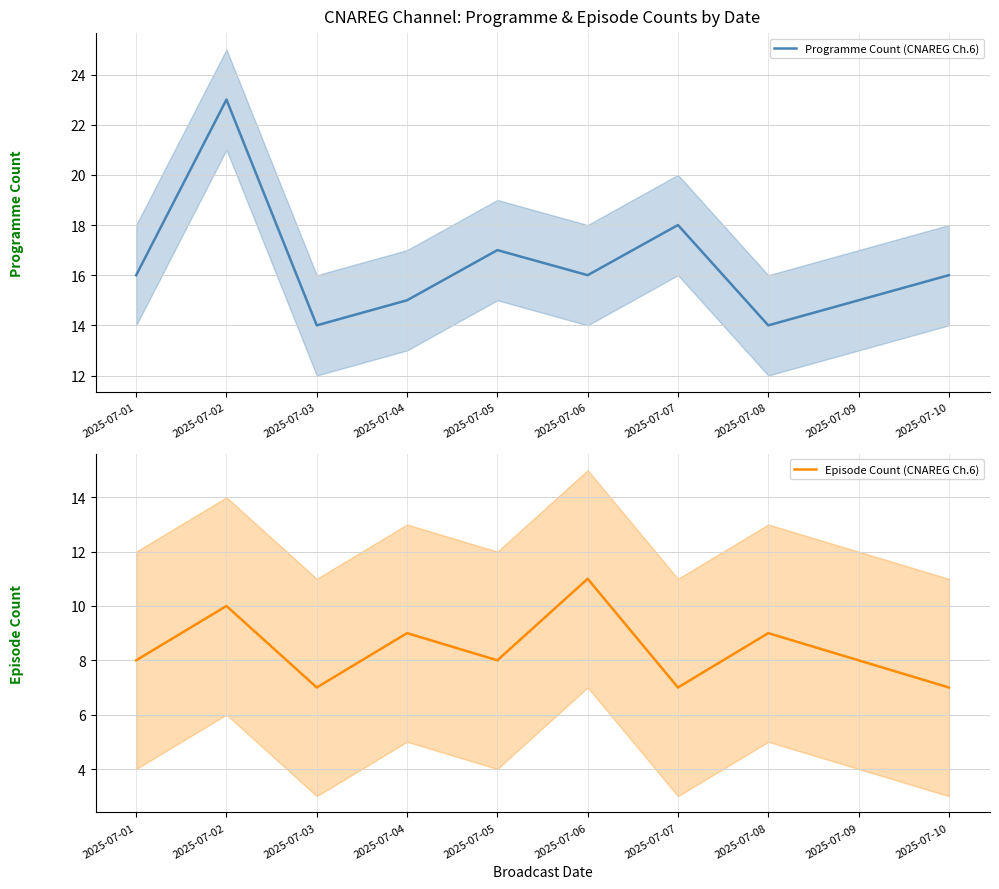

How many interior local valleys does the Programme Count (CNAREG Ch.6) series have?

3